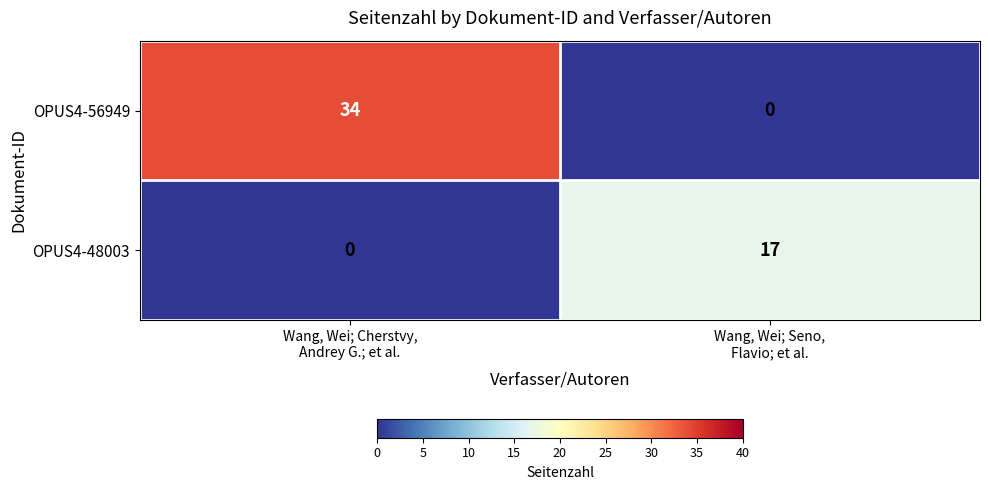

What is the sum of all OPUS4-48003 values?

17